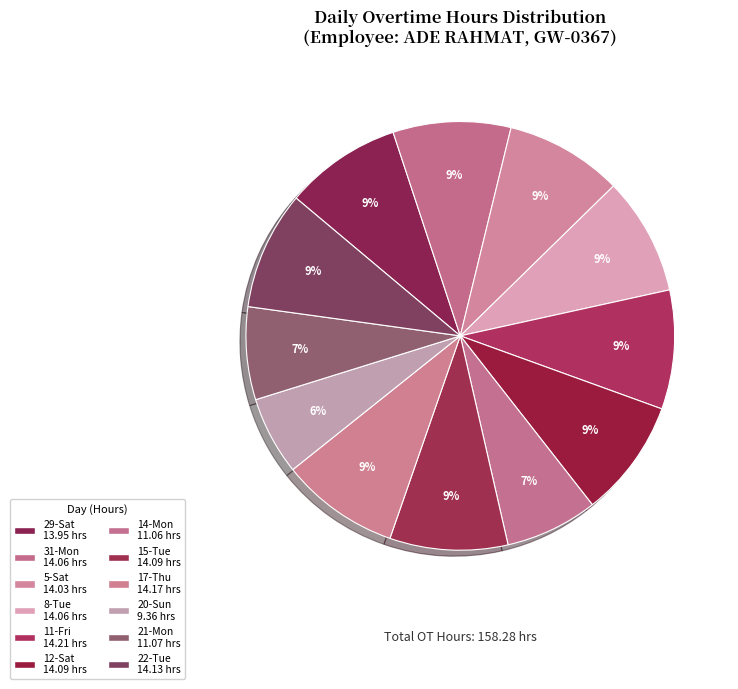

To the nearest percent, what is the average slice percentage?

8%